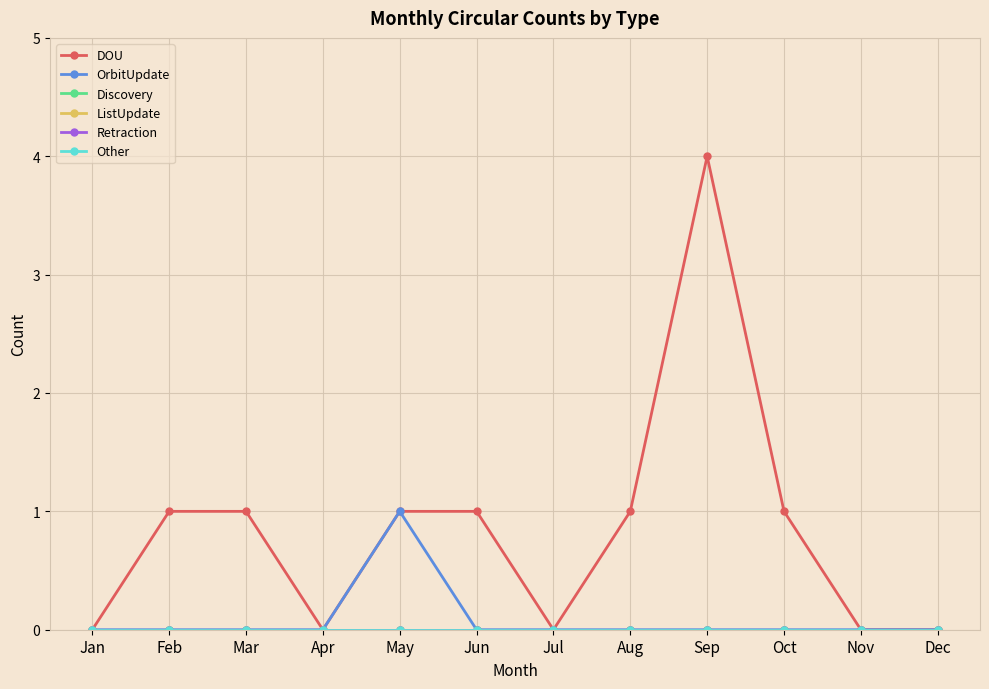

Is this an area chart (filled region under the line)?

No